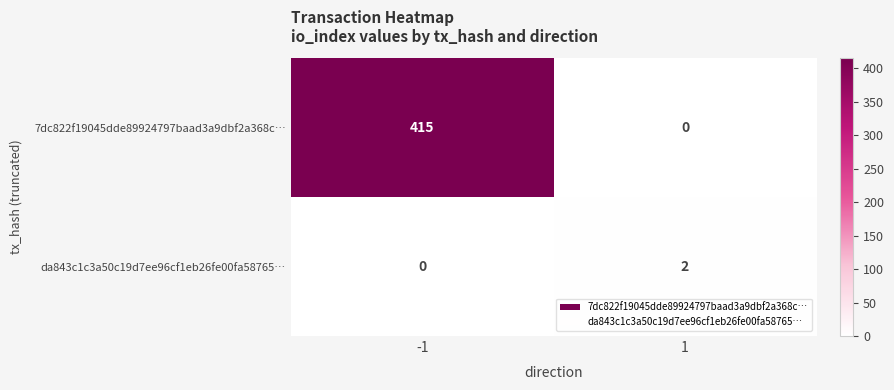

What is the highest value of the 7dc822f19045dde89924797baad3a9dbf2a368c… series?

415